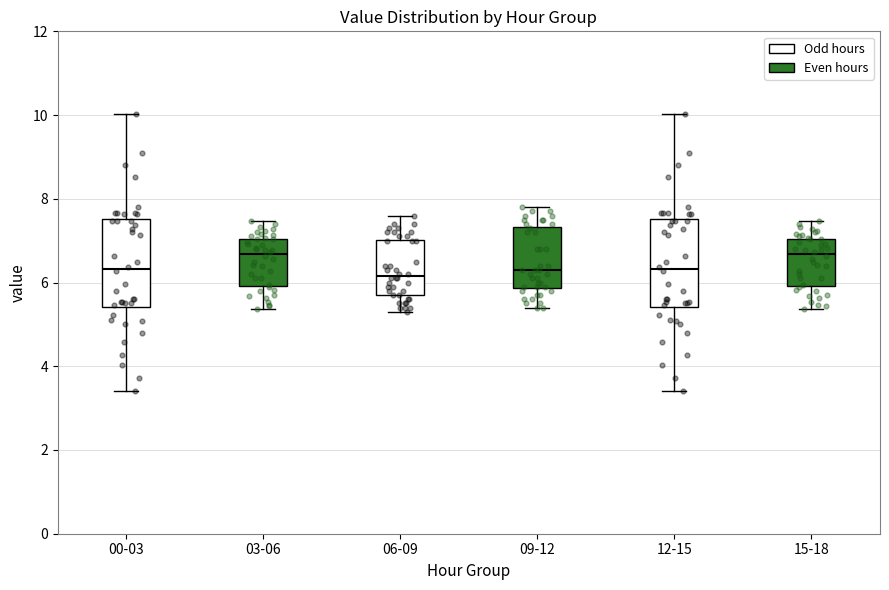

Reading left to right, transcribe this box plot: for each box, give where its median line is, the range the box spans, and where its two whiskers end, as read against the y-axis. The values are not printed on the chart, so give them approximately, as read against the axis.

00-03: median 6.4, box 5.4 to 7.6, whiskers 3.4 to 10.0
03-06: median 6.6, box 6.0 to 7.0, whiskers 5.4 to 7.4
06-09: median 6.2, box 5.8 to 7.0, whiskers 5.4 to 7.6
09-12: median 6.4, box 5.8 to 7.4, whiskers 5.4 to 7.8
12-15: median 6.4, box 5.4 to 7.6, whiskers 3.4 to 10.0
15-18: median 6.6, box 6.0 to 7.0, whiskers 5.4 to 7.4